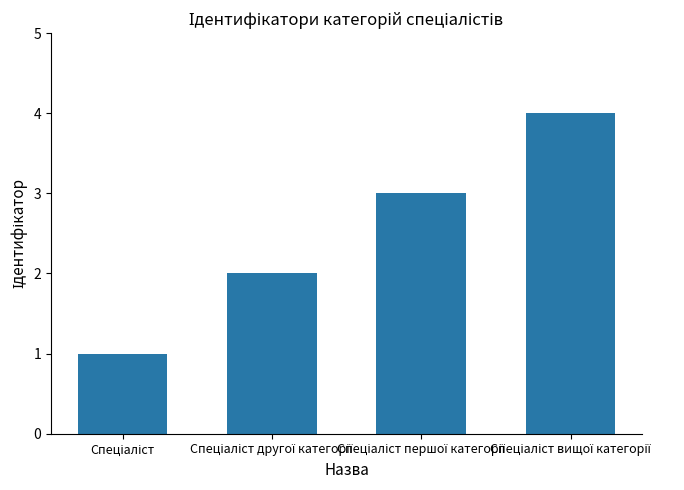

What is the difference between the maximum and minimum values?

3